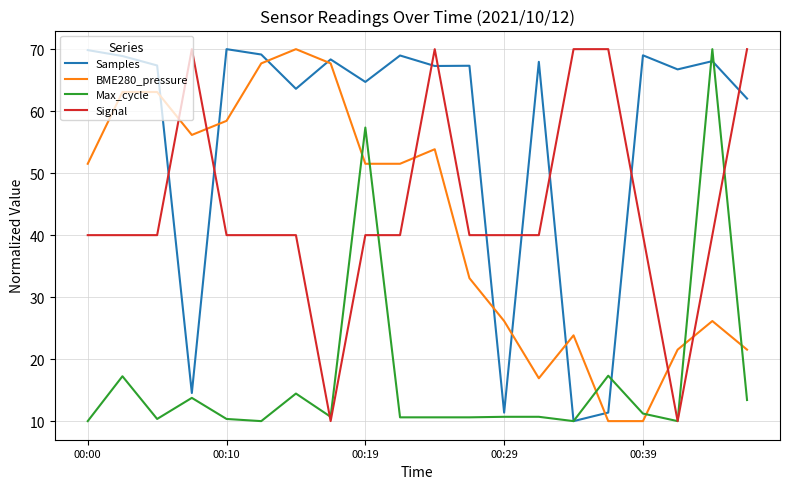

Which series has the largest total across all categories?

Samples